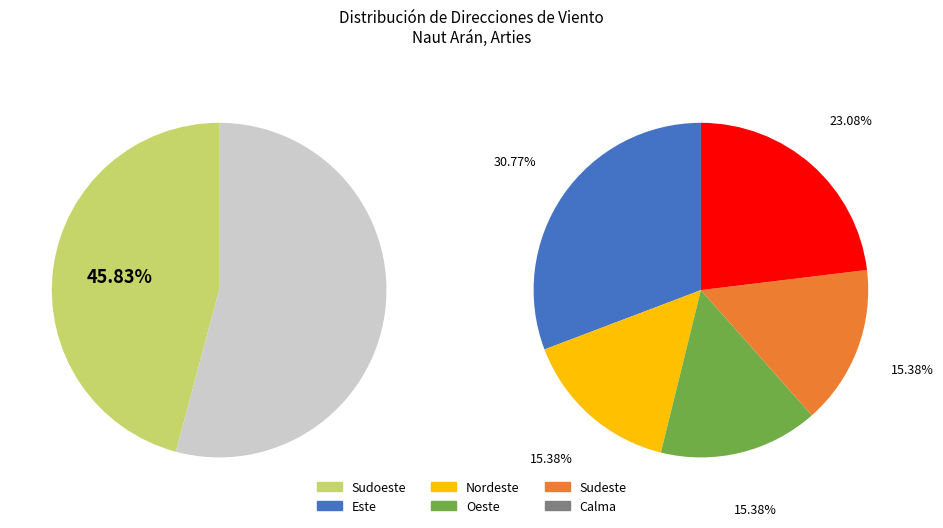

Which category has the smallest portion of the pie?

Sudeste